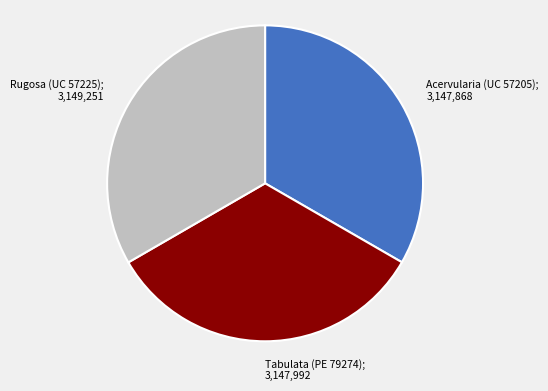

What is the ratio of the value at Acervularia (UC 57205); 3,147,868 to the value at Tabulata (PE 79274); 3,147,992?

1.0